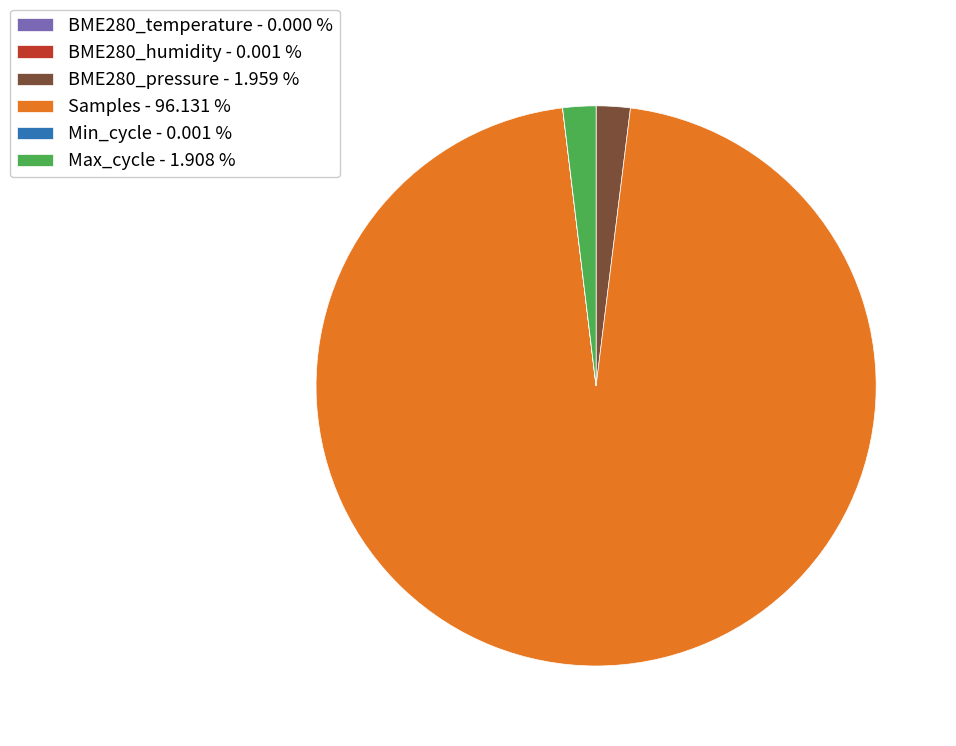

Is the sum of Max_cycle - 1.908 % and Samples - 96.131 % greater than half?

Yes